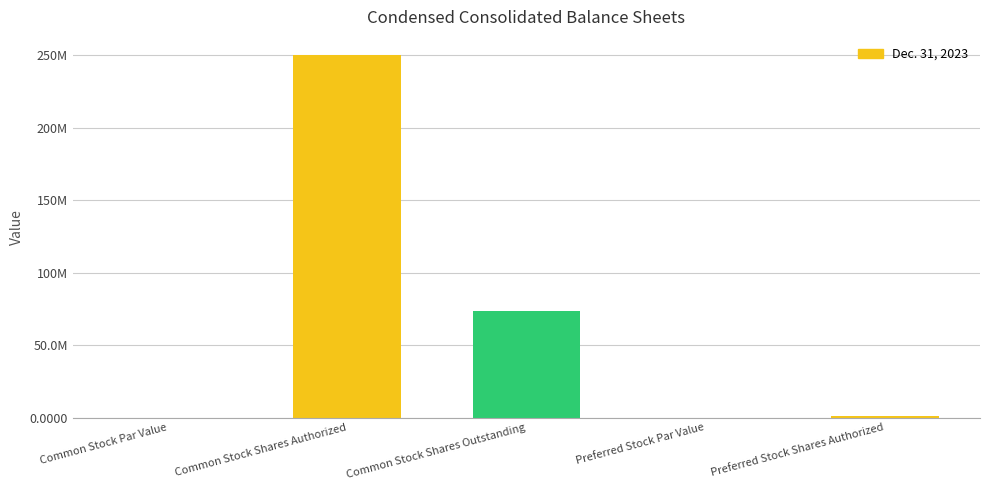

What is the label of the 2nd bar from the right?

Preferred Stock Par Value